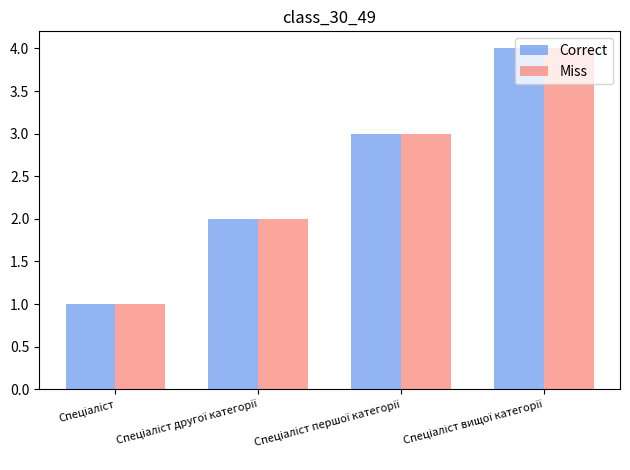

How many series are shown in this chart?

2